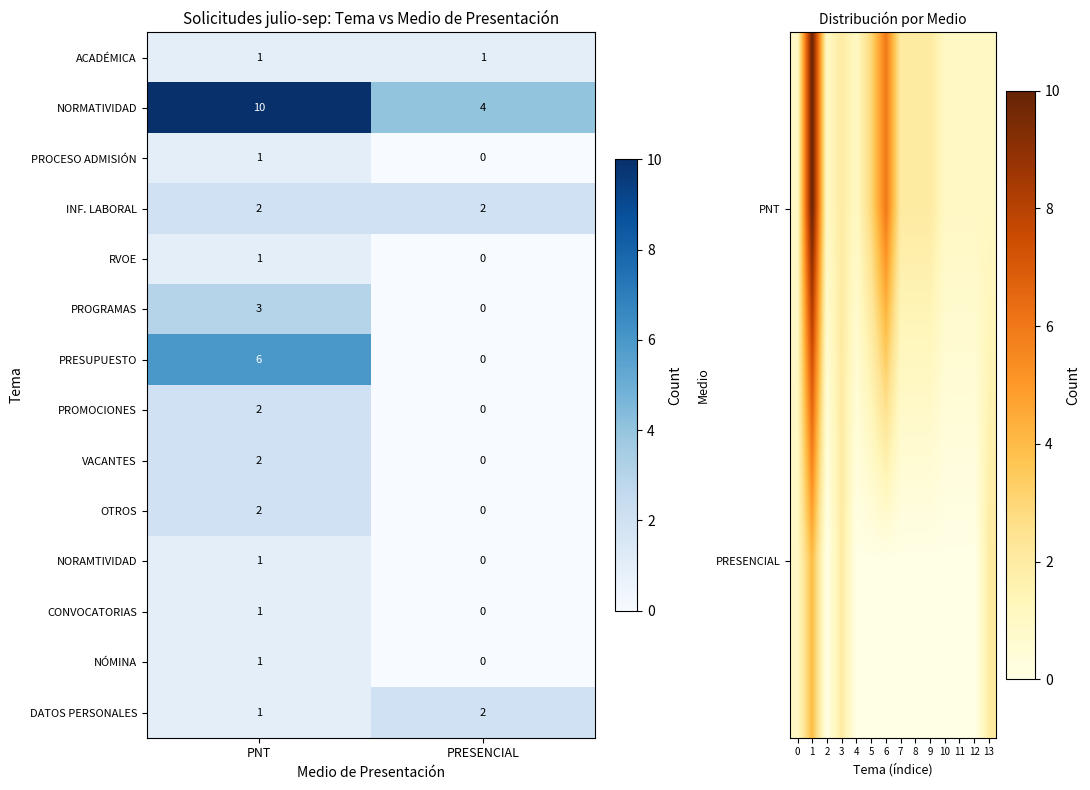

Count the number of categories in the chart.

14